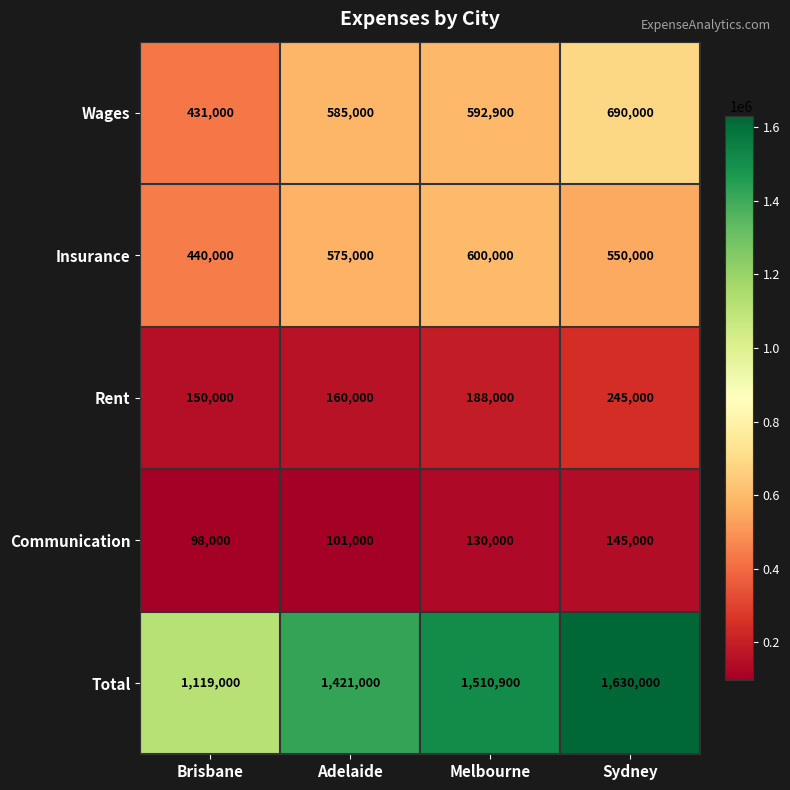

Which series has the widest spread of values?

Total